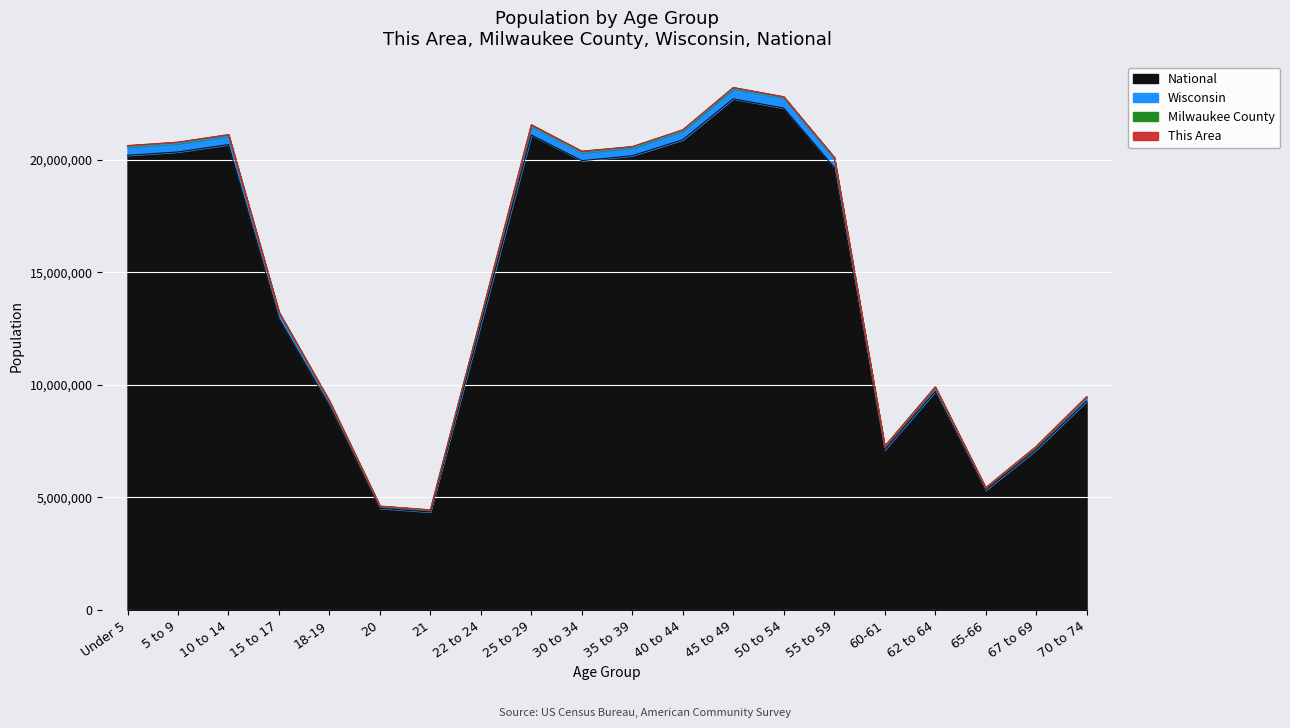

What is the difference between the highest and lowest values at 65-66?

96316